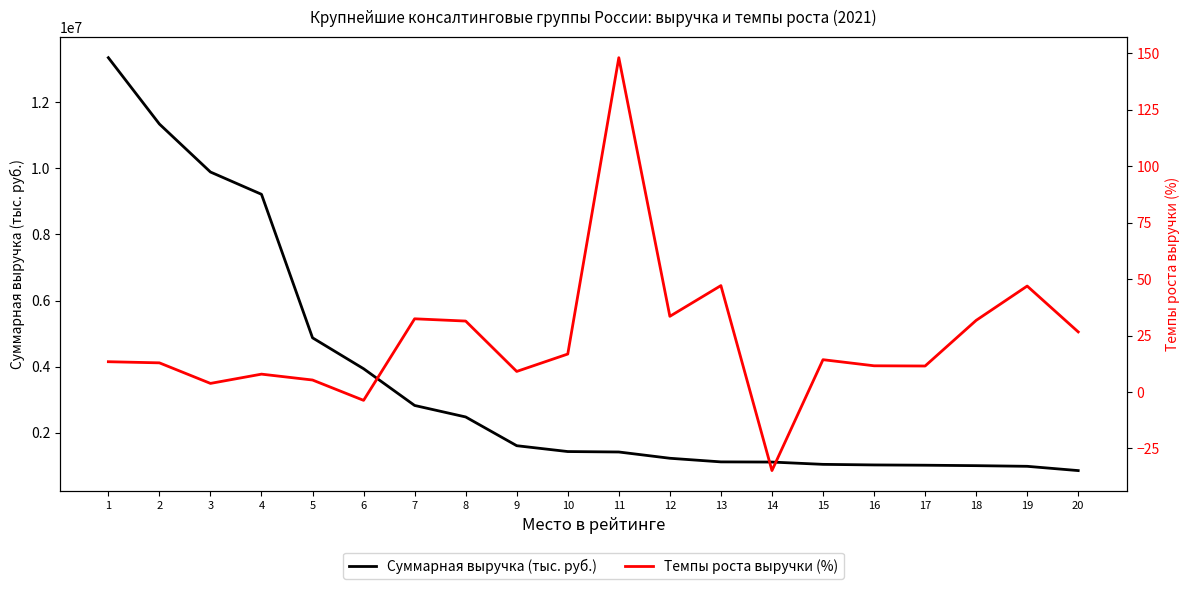

The Темпы роста выручки (%) series shows 9.1 at 9. True or false?

True